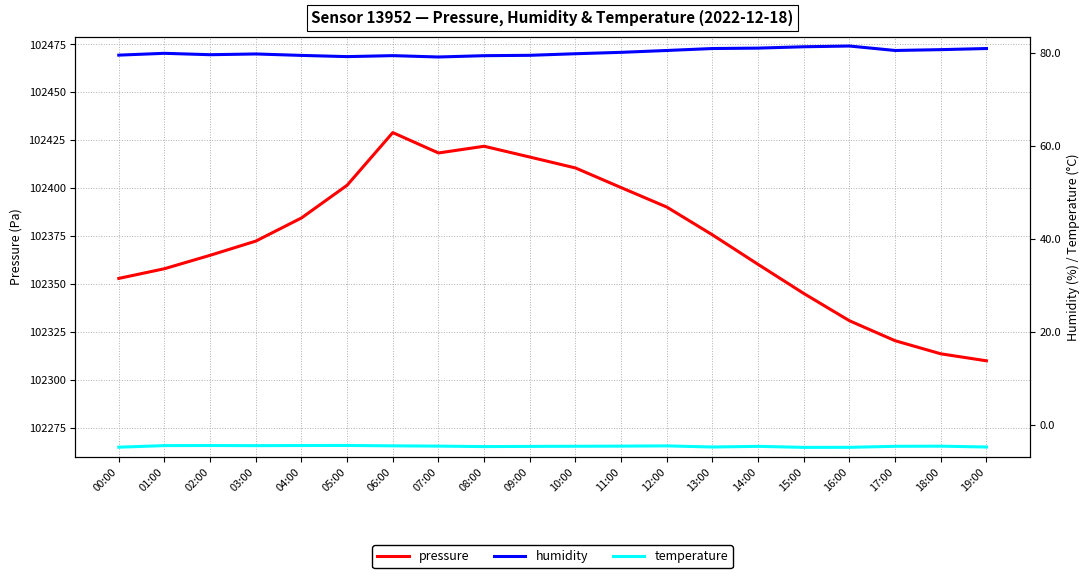

Rank the series at 09:00 from highest to lowest value.

pressure, humidity, temperature